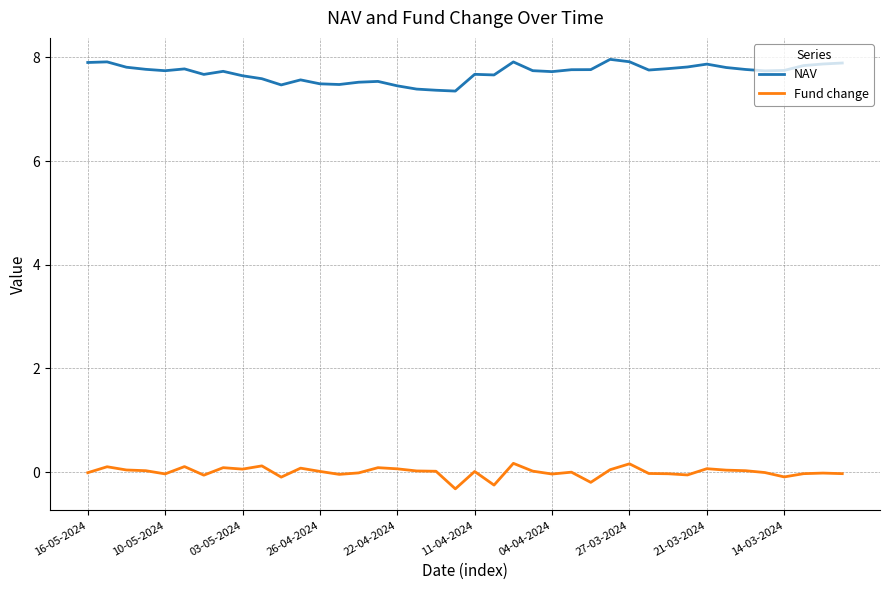

True or false: NAV and Fund change cross at least once.

False